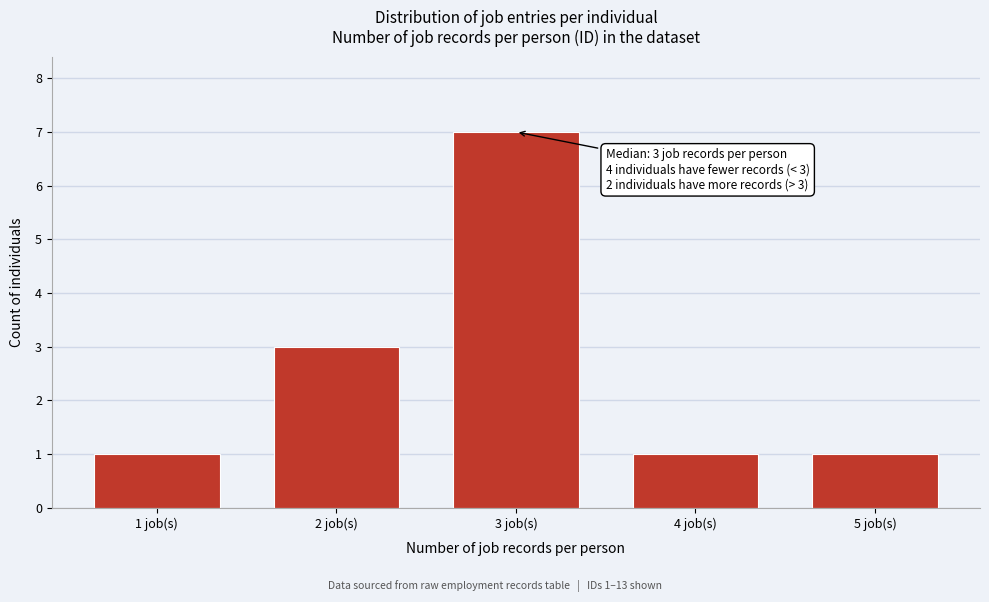

Reading left to right, extract all data points from this chart.

1 job(s)=1	2 job(s)=3	3 job(s)=7	4 job(s)=1	5 job(s)=1